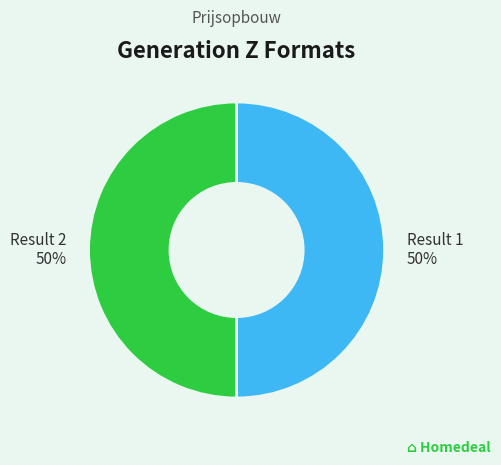

To the nearest percent, what is the combined percentage of Result 1 and Result 2?

100%